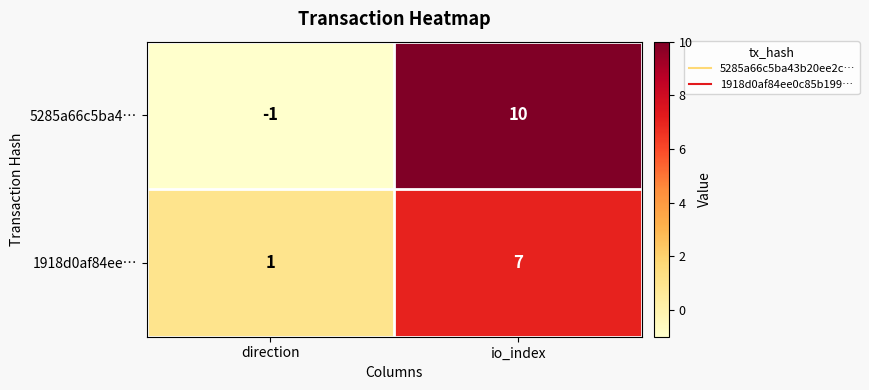

What is the sum of the 1918d0af84ee… values at direction and io_index?

8